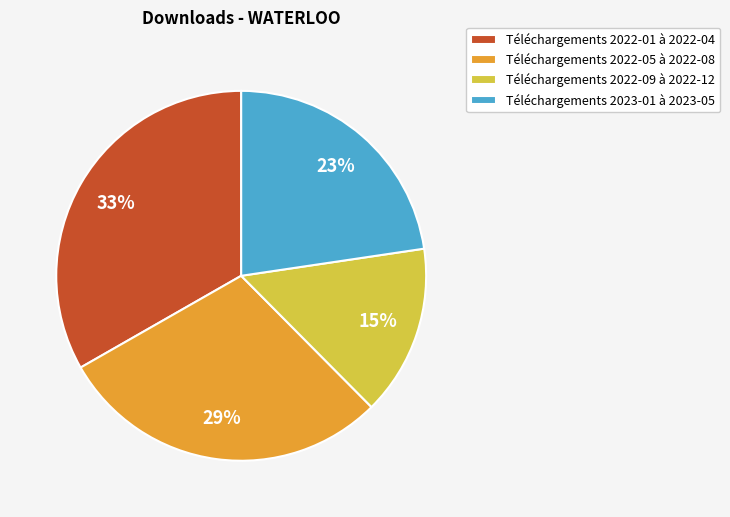

True or false: Téléchargements 2022-09 à 2022-12 accounts for 1% of the total.

False